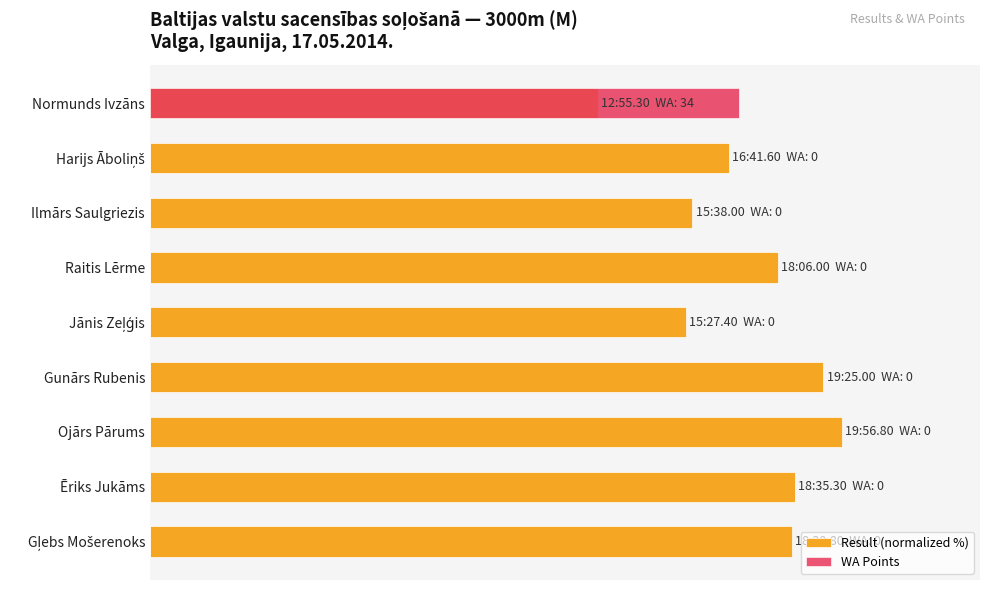

What is the maximum value for Result (normalized %)?

100.0